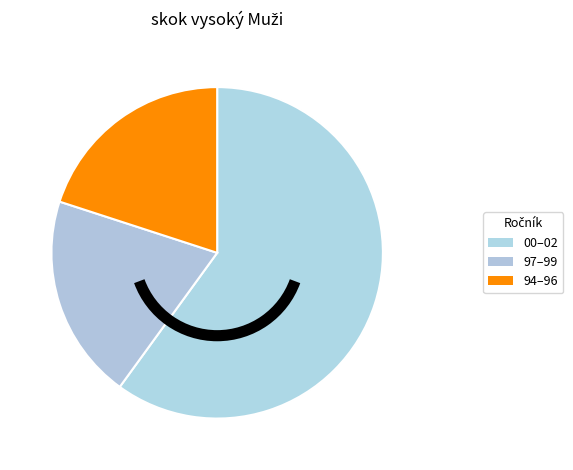

Count the number of slices in the pie.

3